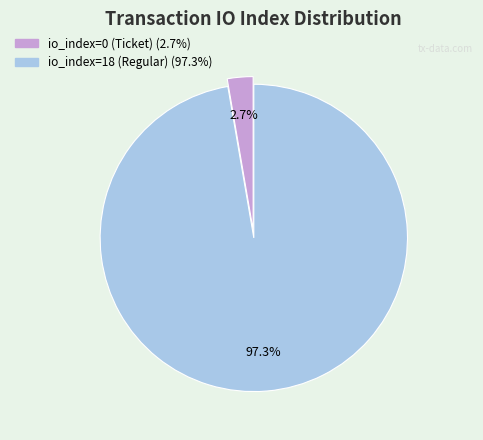

Approximately how many times larger is the value at io_index=18 (Regular) compared to io_index=0 (Ticket)?

36.0